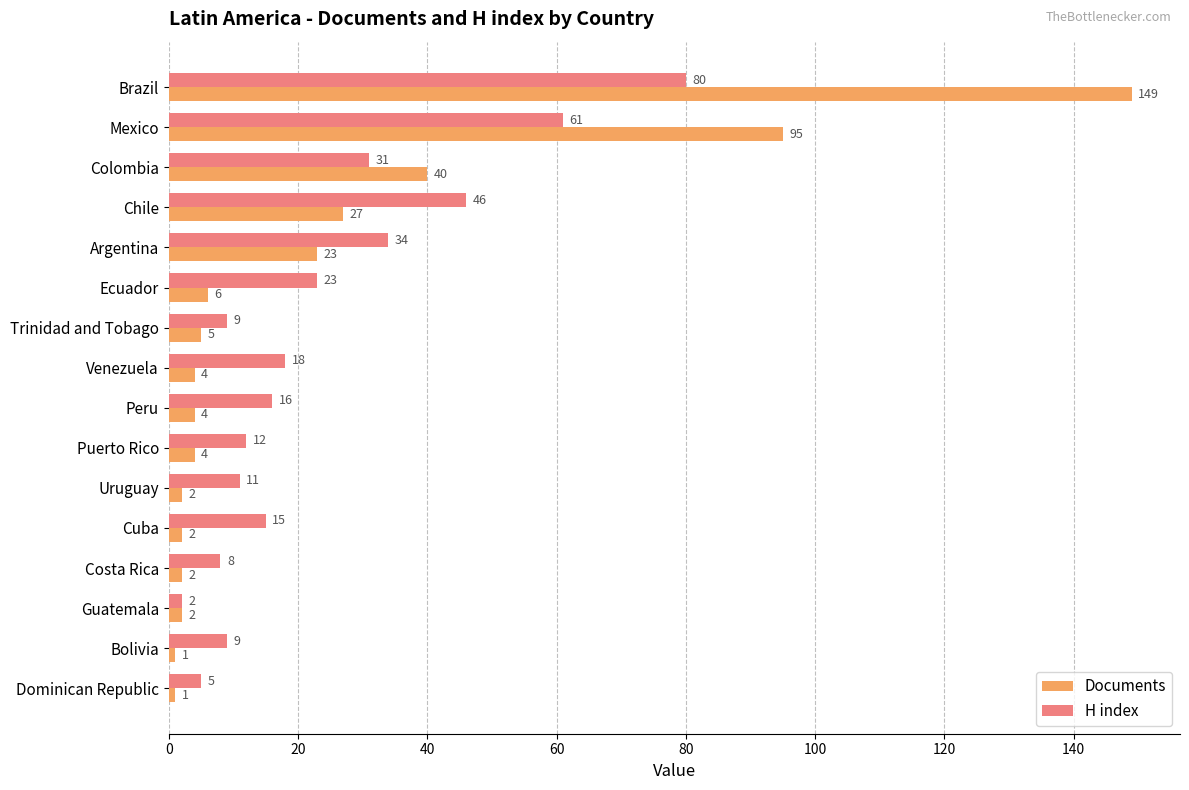

Which category has the highest value in the Documents series?

Brazil